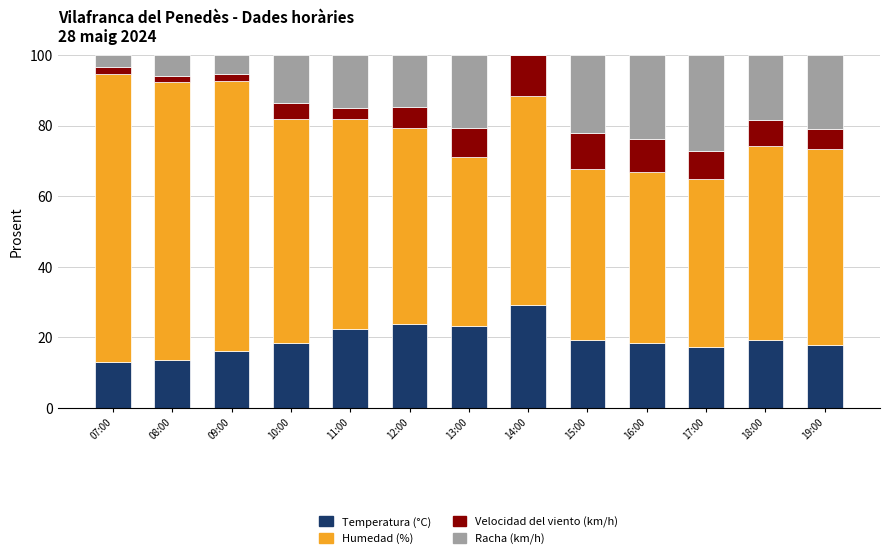

How many data points does each series have?

13